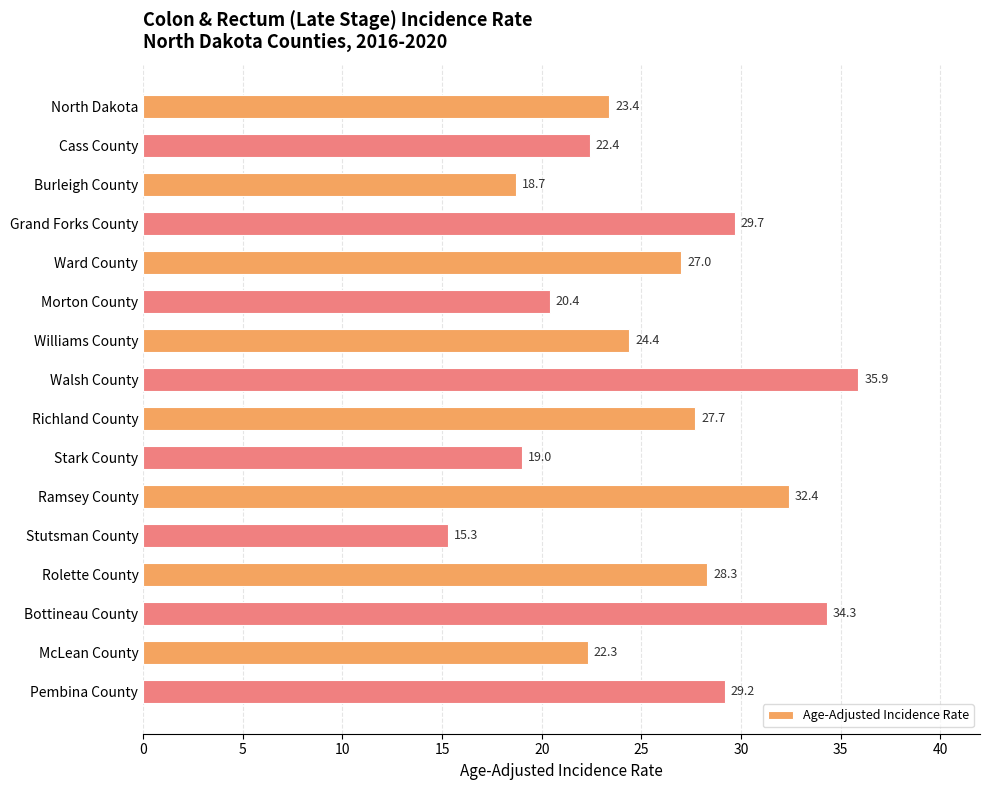

Reading bottom to top, list all the values displayed in this chart.

29.2	22.3	34.3	28.3	15.3	32.4	19.0	27.7	35.9	24.4	20.4	27.0	29.7	18.7	22.4	23.4